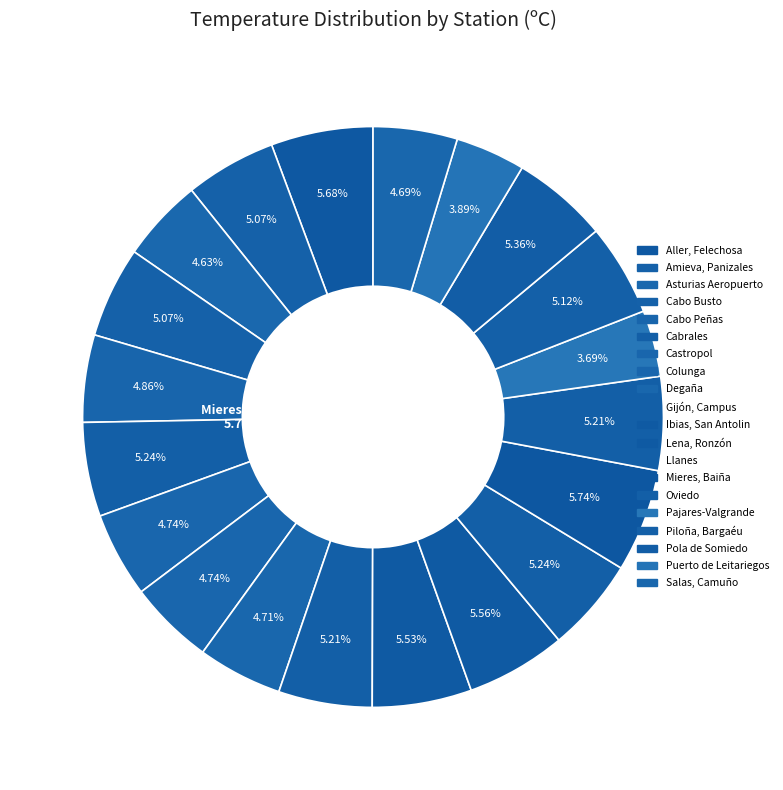

Count the number of slices in the pie.

20